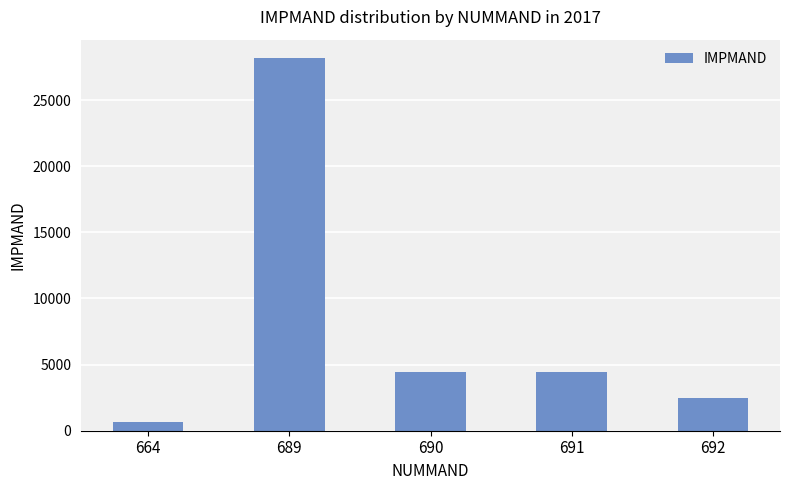

What is the ratio of the value at 664 to the value at 691?

0.2